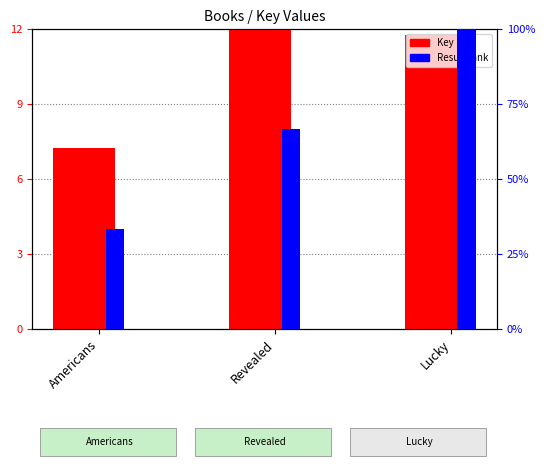

The value of Result (rank) at Revealed is 66.7. True or false?

True